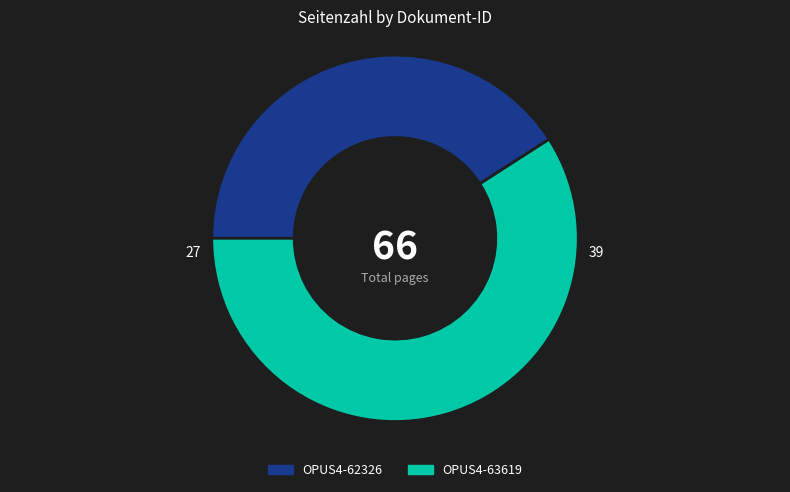

What is the largest slice in the pie chart?

OPUS4-63619